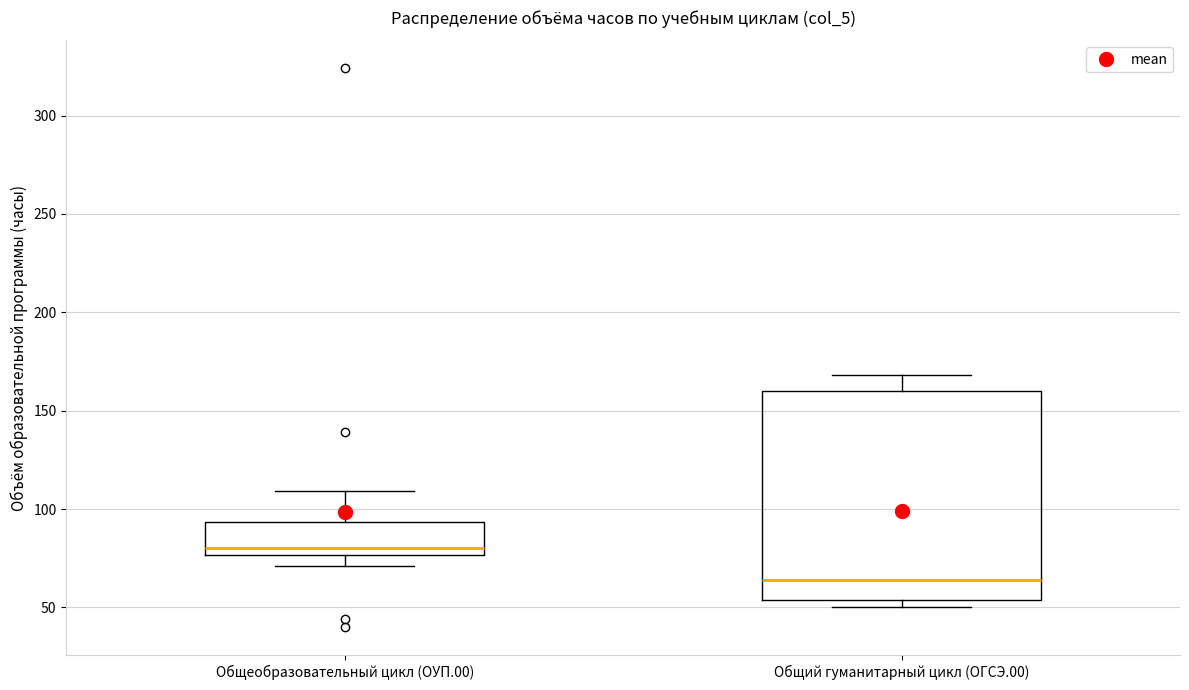

Where does the median line of the box for Общий гуманитарный цикл (ОГСЭ.00) sit on the y-axis? The values are not printed on the chart, so give them approximately, as read against the axis.

65